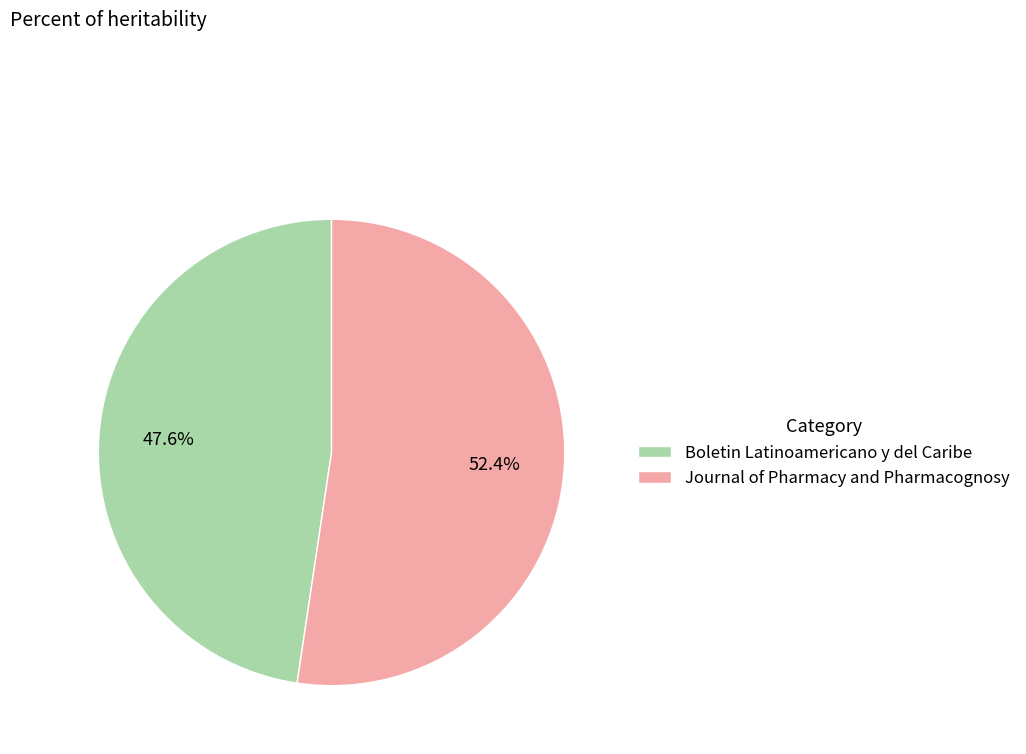

Rank the categories by value from highest to lowest.

Journal of Pharmacy and Pharmacognosy, Boletin Latinoamericano y del Caribe